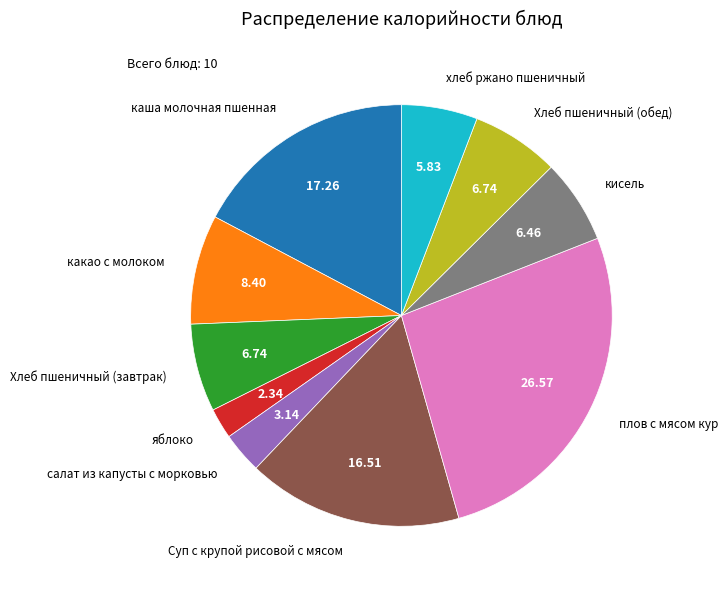

Does any single category account for the majority?

No